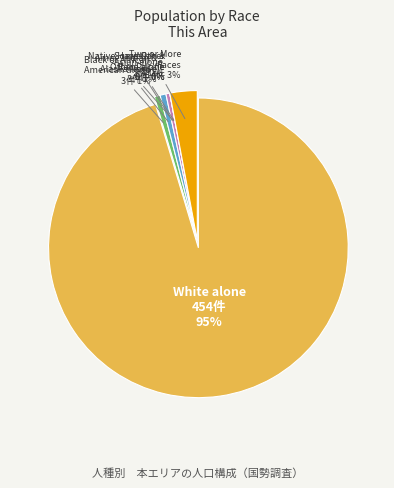

Which category accounts for the majority?

White alone